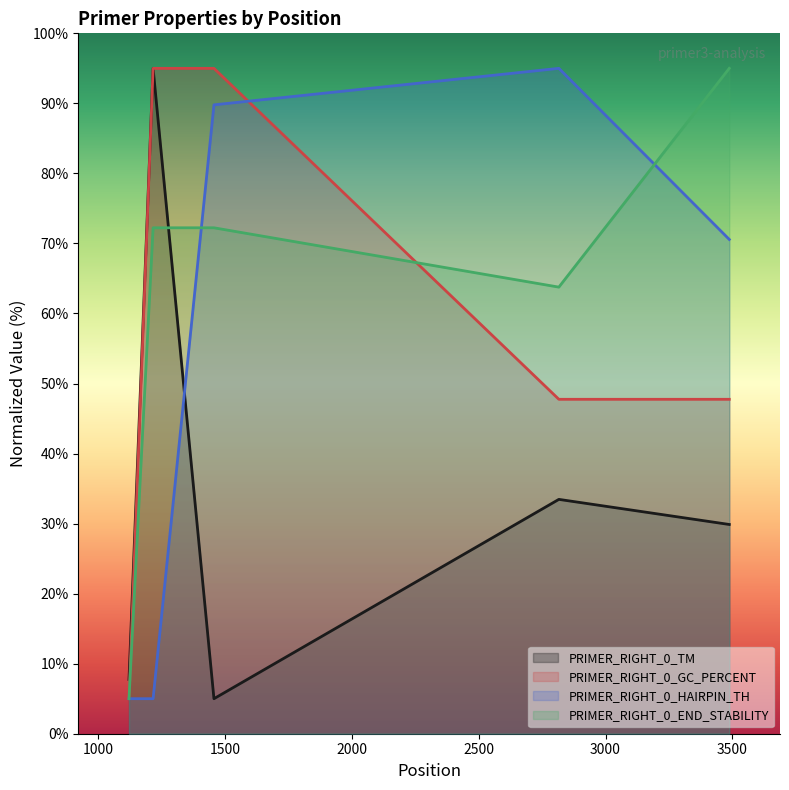

Reading right to left, what are all the values shown in this chart?

PRIMER_RIGHT_0_TM: 29.9	33.5	5.0	95.0	7.8
PRIMER_RIGHT_0_GC_PERCENT: 47.7	47.7	95.0	95.0	5.0
PRIMER_RIGHT_0_HAIRPIN_TH: 70.6	95.0	89.8	5.0	5.0
PRIMER_RIGHT_0_END_STABILITY: 95.0	63.8	72.2	72.2	5.0